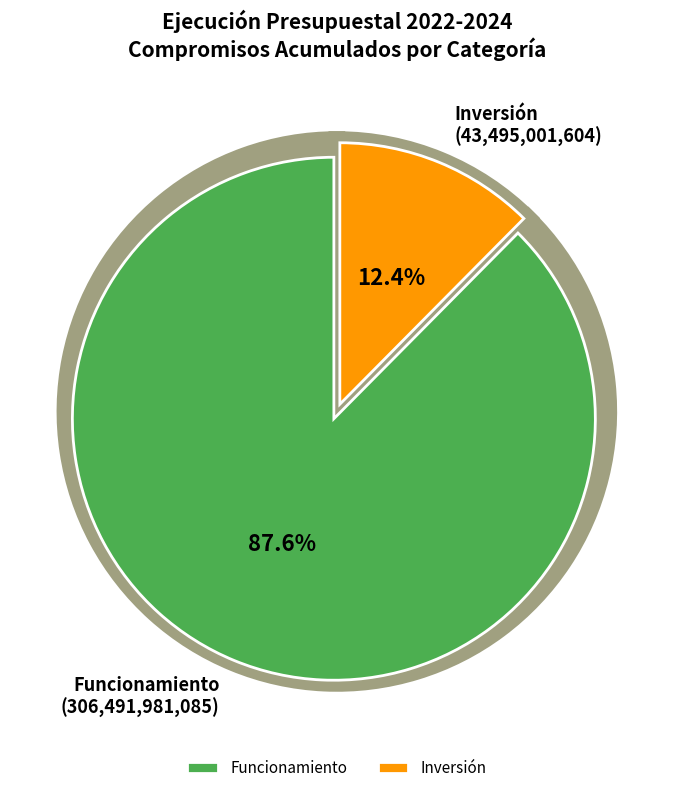

To the nearest percent, what portion does Funcionamiento represent?

88%